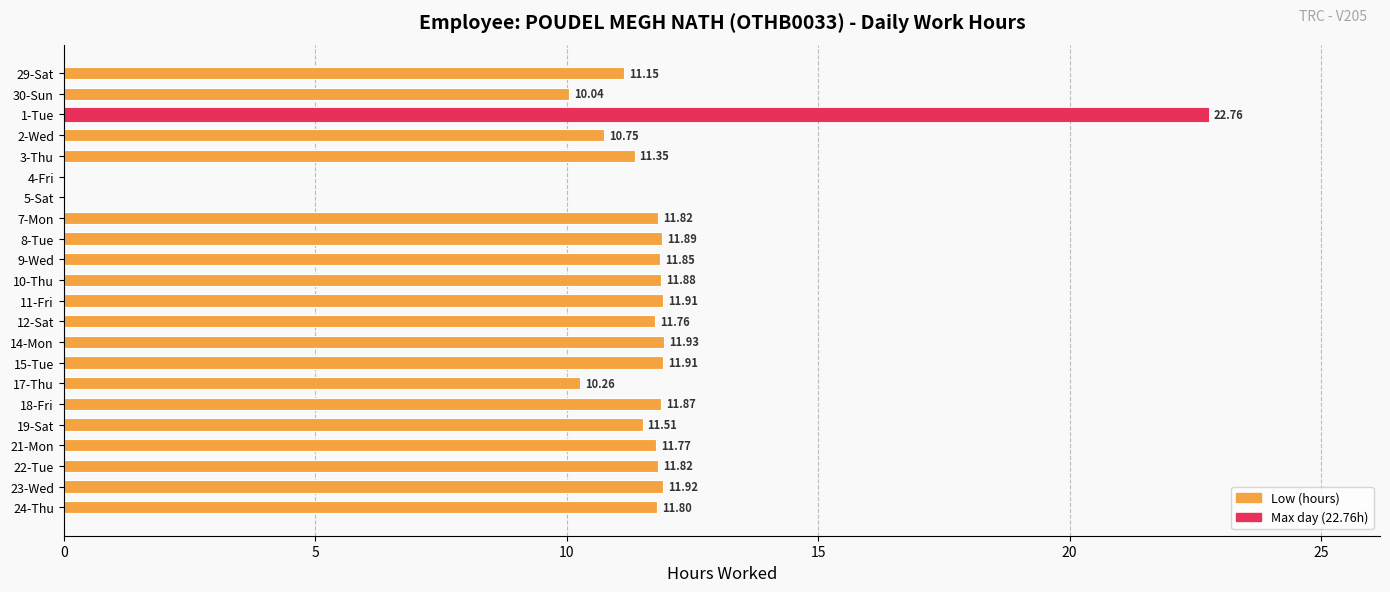

Approximately how many times larger is the value at 10-Thu compared to 3-Thu?

1.0